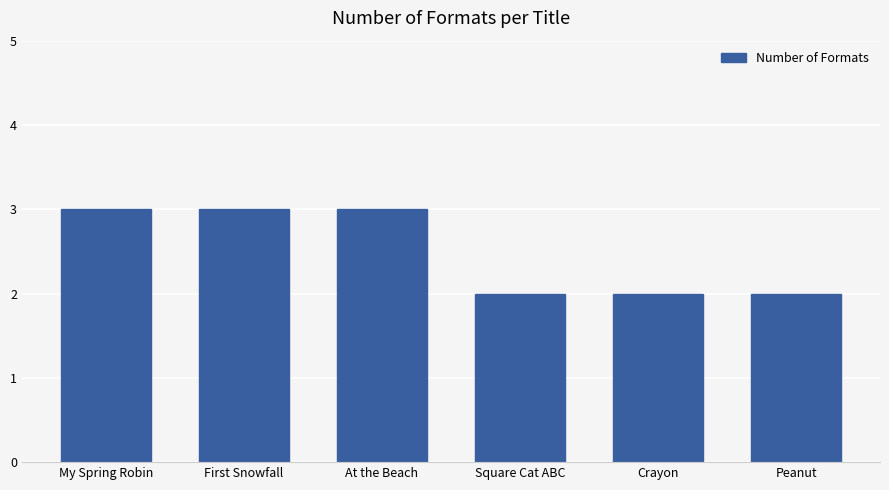

What is the value of the 3rd bar from the left?

3